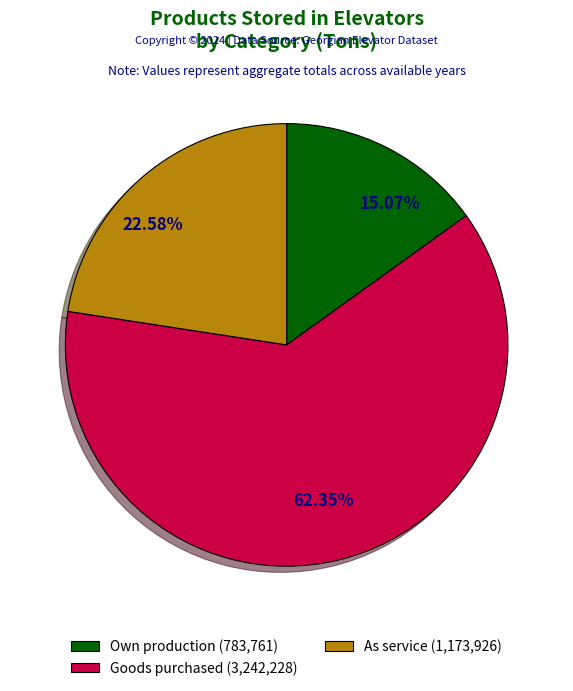

Does any single category account for the majority?

Yes